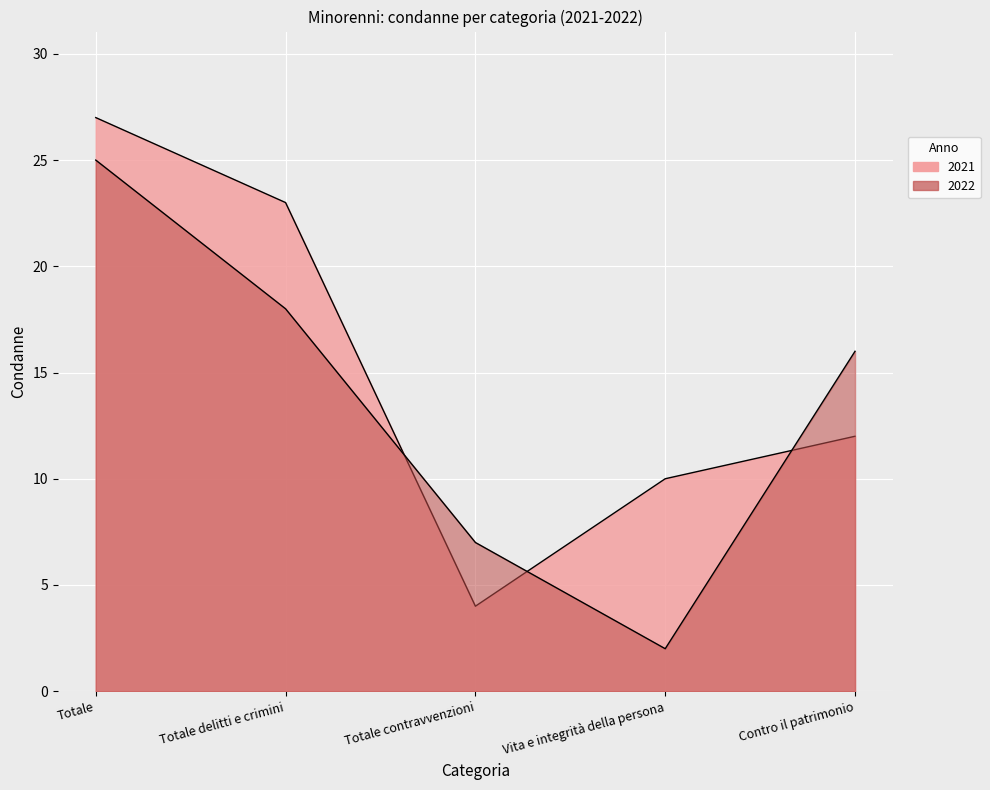

Which series has the widest spread of values?

2021